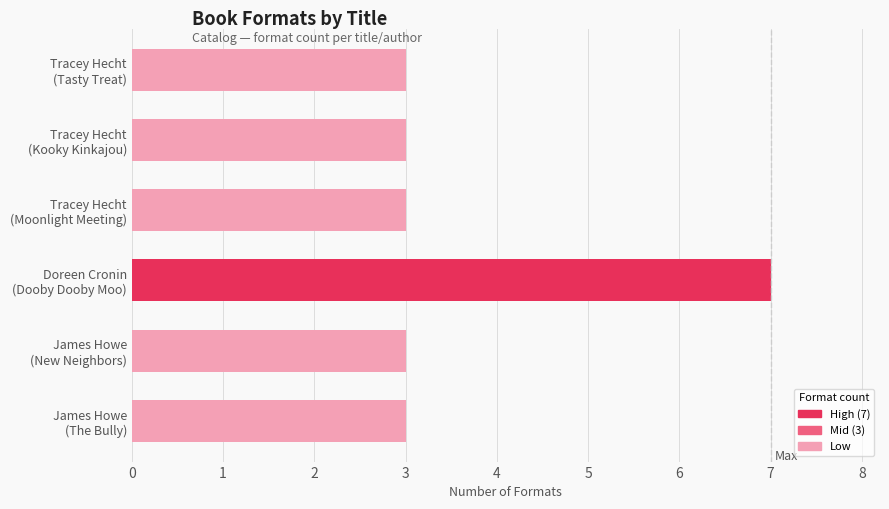

What is the value of the 4th bar from the top?

7